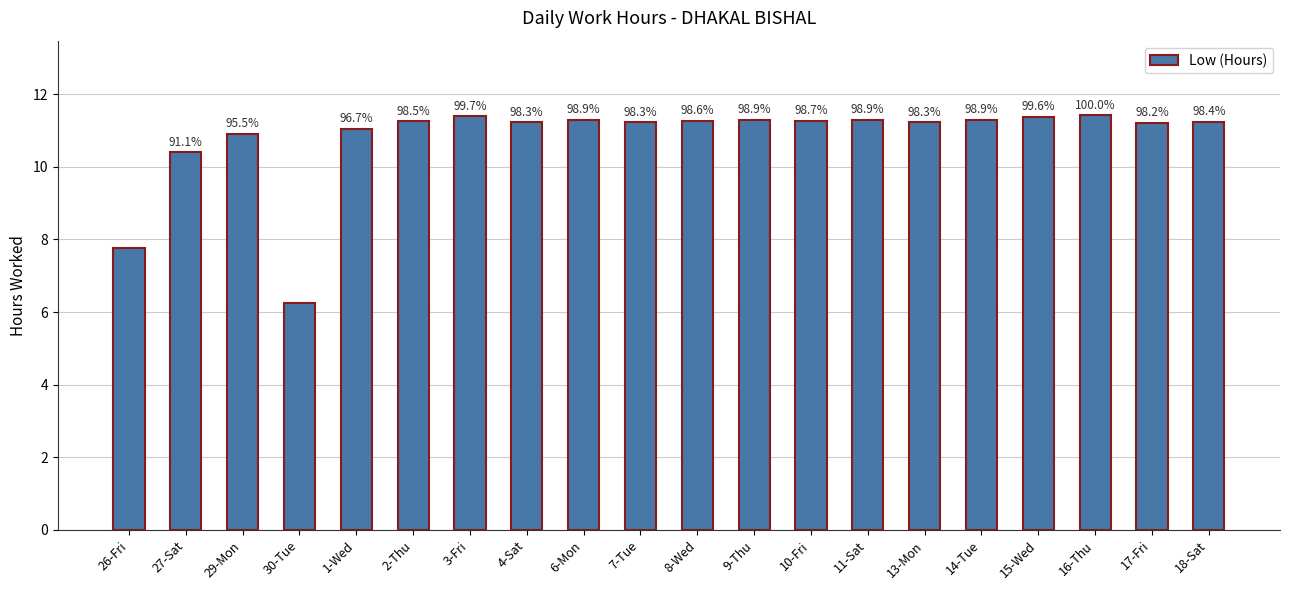

Are the bars horizontal?

No